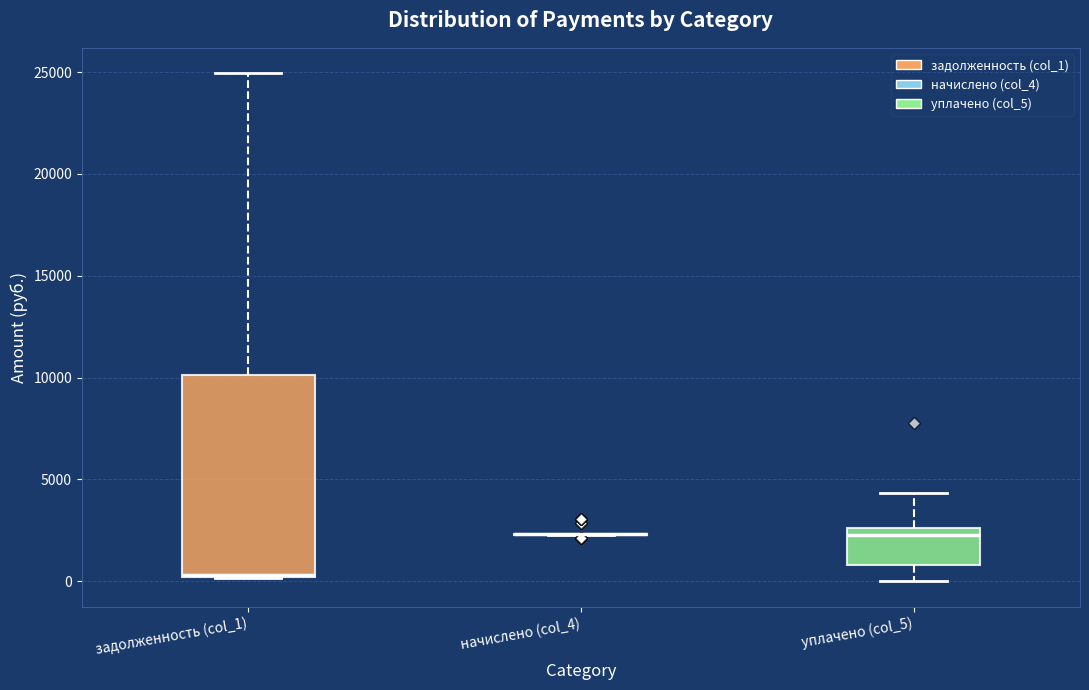

Reading left to right, read every box against the y-axis: the position of its median line, the range the box covers, and the ends of its whiskers. The values are not printed on the chart, so give them approximately, as read against the axis.

задолженность (col_1): median 500, box 0 to 10000, whiskers 0 to 25000
начислено (col_4): box collapsed to a line at 2500, whiskers 2500 to 2500
уплачено (col_5): median 2500 (just below the box's upper edge), box 1000 to 2500, whiskers 0 to 4500